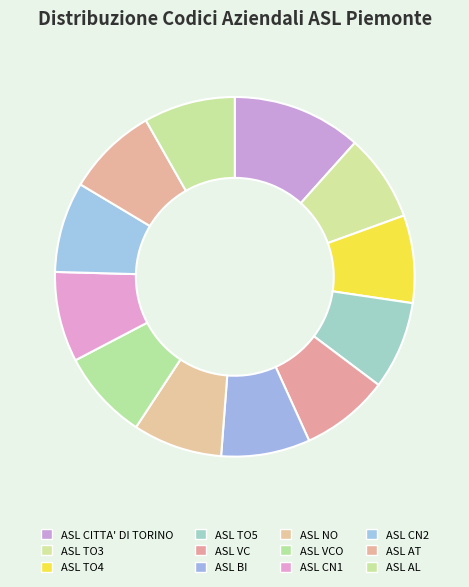

To the nearest percent, what percentage of the pie is ASL AT?

8%